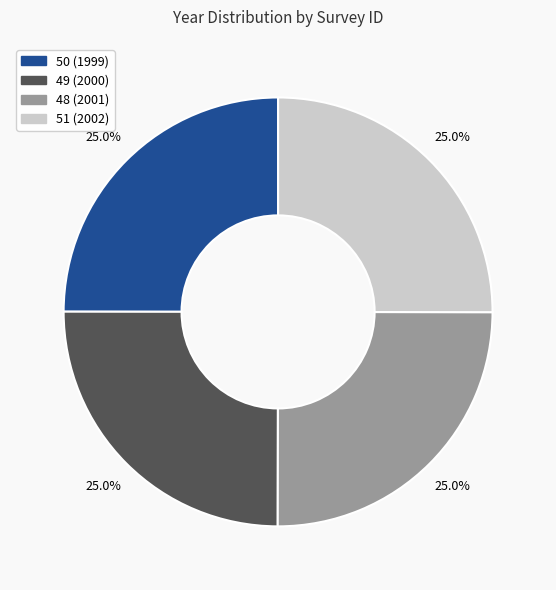

Approximately how many times larger is the value at 48 (2001) compared to 50 (1999)?

1.0